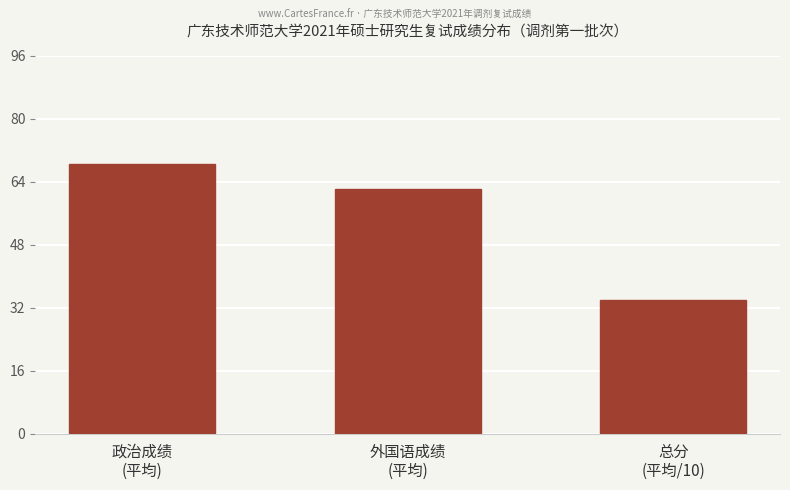

True or false: the data shows 68.4 at 政治成绩
(平均).

True